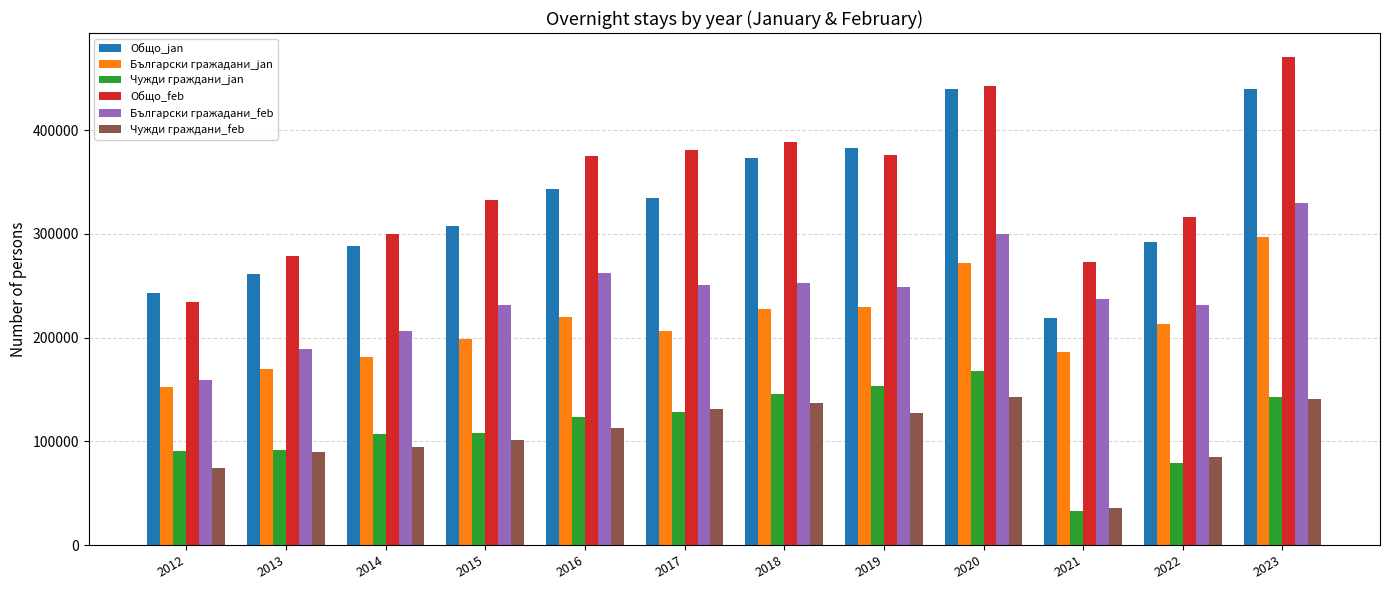

What is the average value of the Български гражадани_feb series?

241412